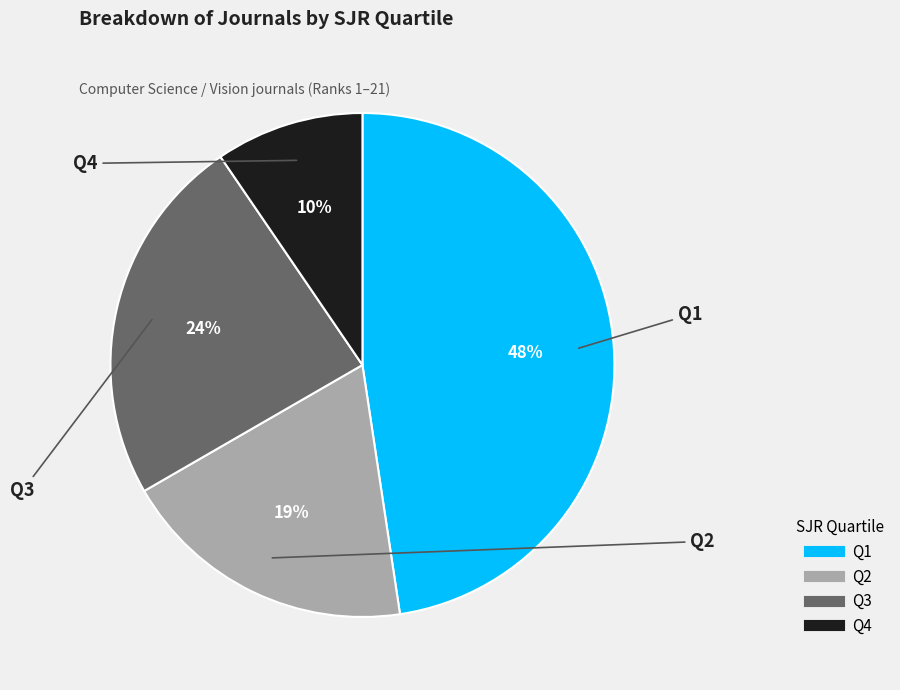

Is it true that Q3 is 16% of the pie?

False